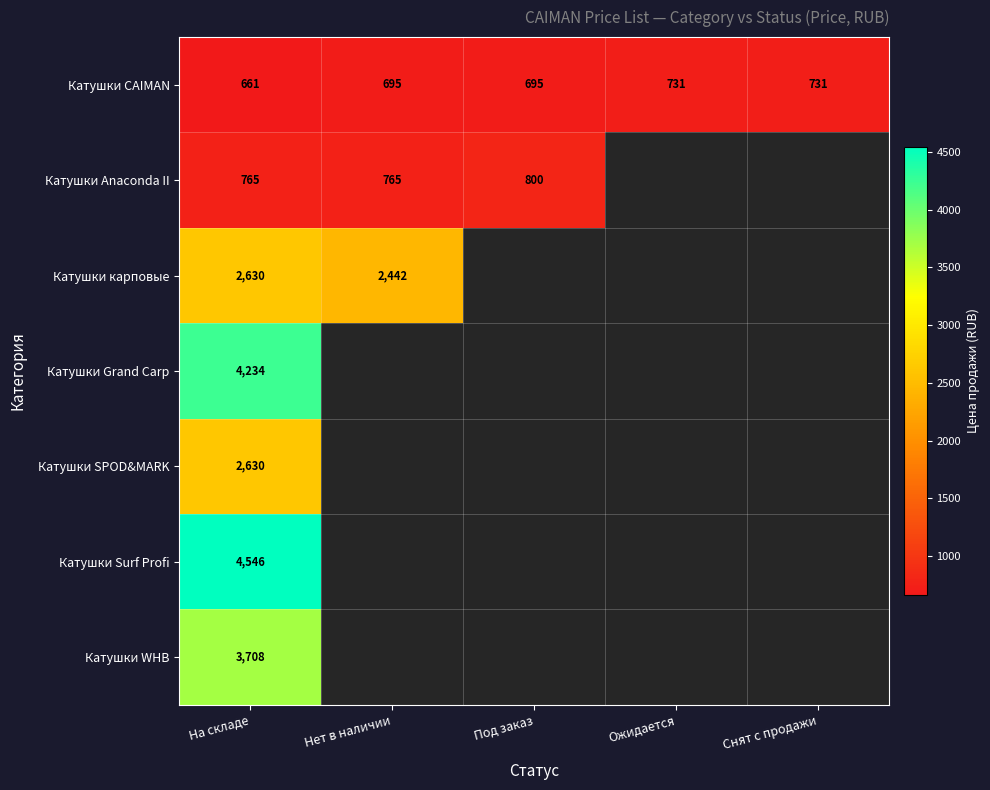

Which has a higher value, На складе or Нет в наличии?

Нет в наличии